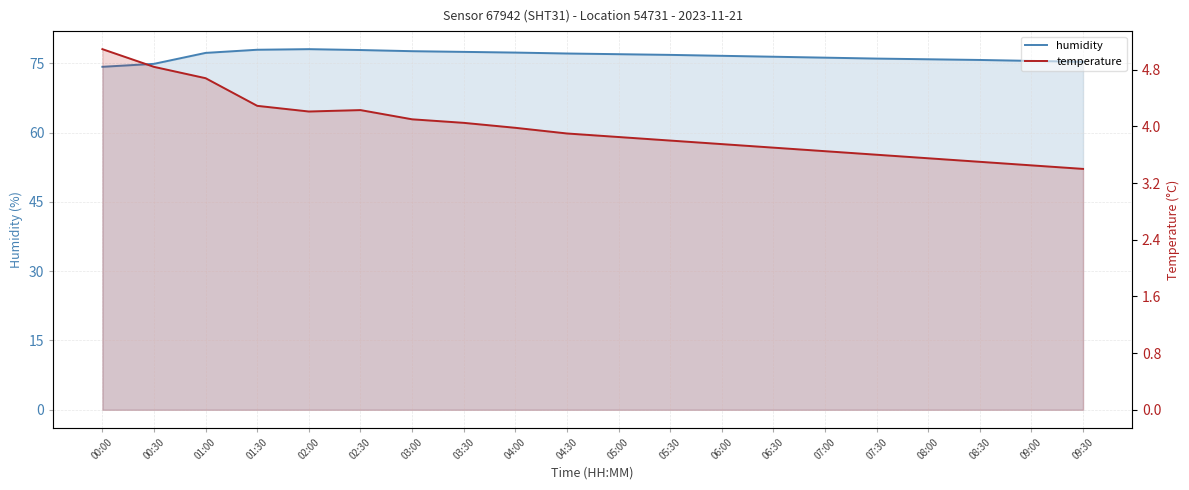

True or false: humidity and temperature cross at least once.

False